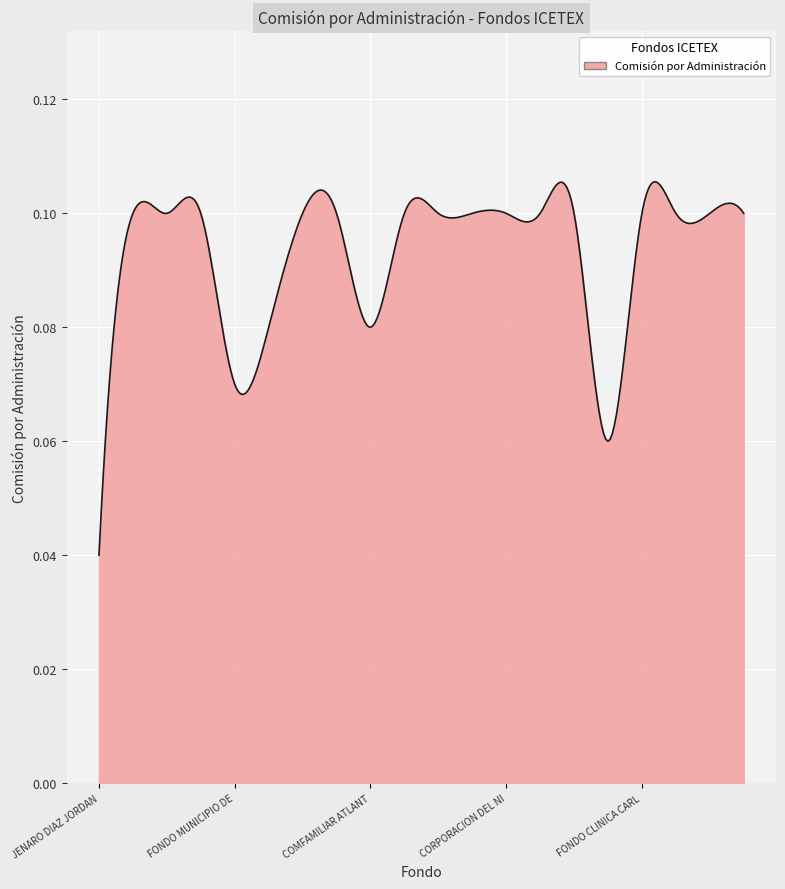

Does the chart have visible grid lines?

Yes